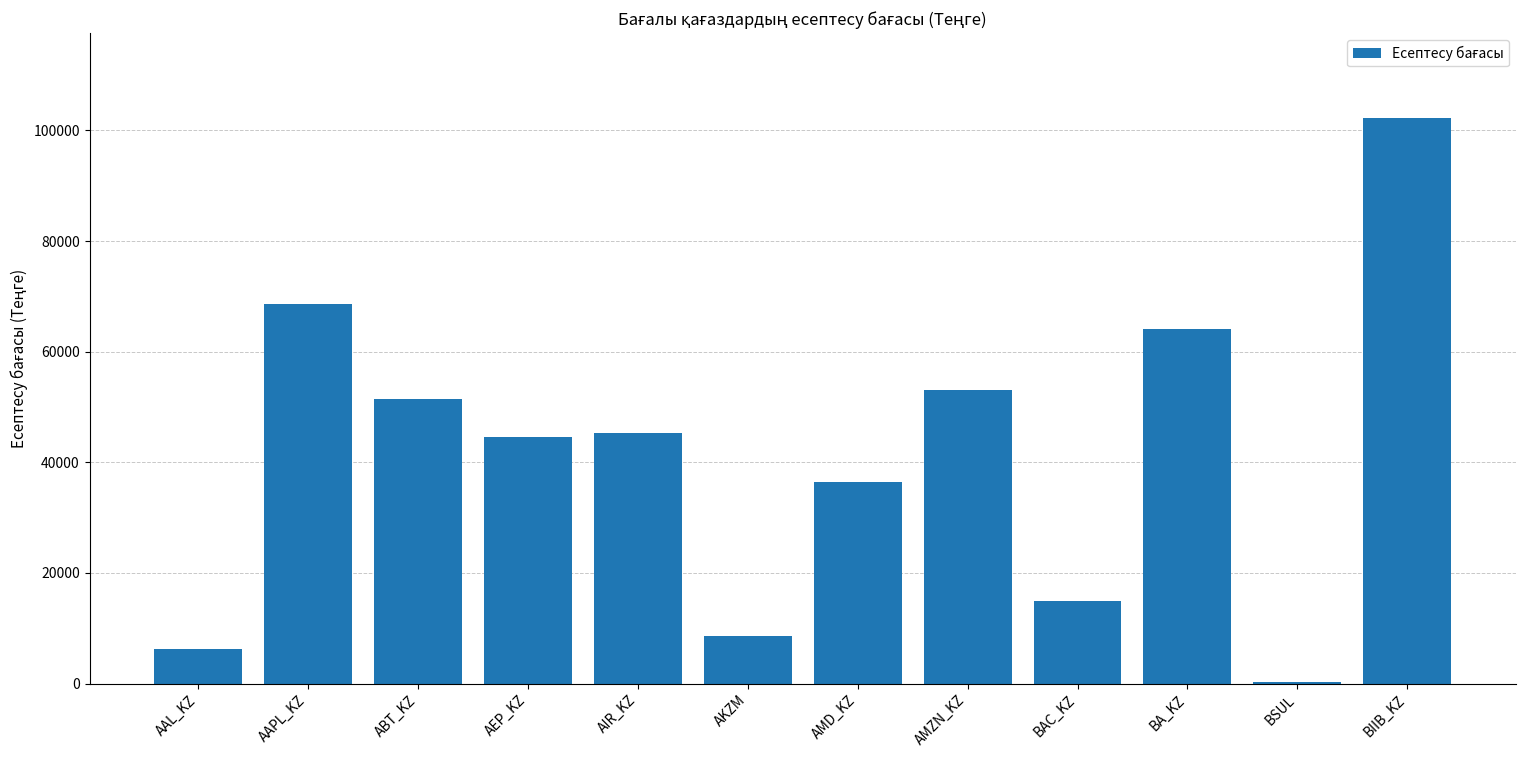

Read the value at AEP_KZ.

44555.3